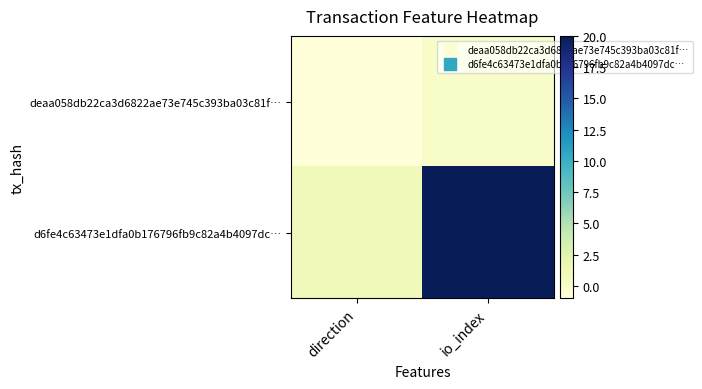

How many distinct data groups are displayed?

2